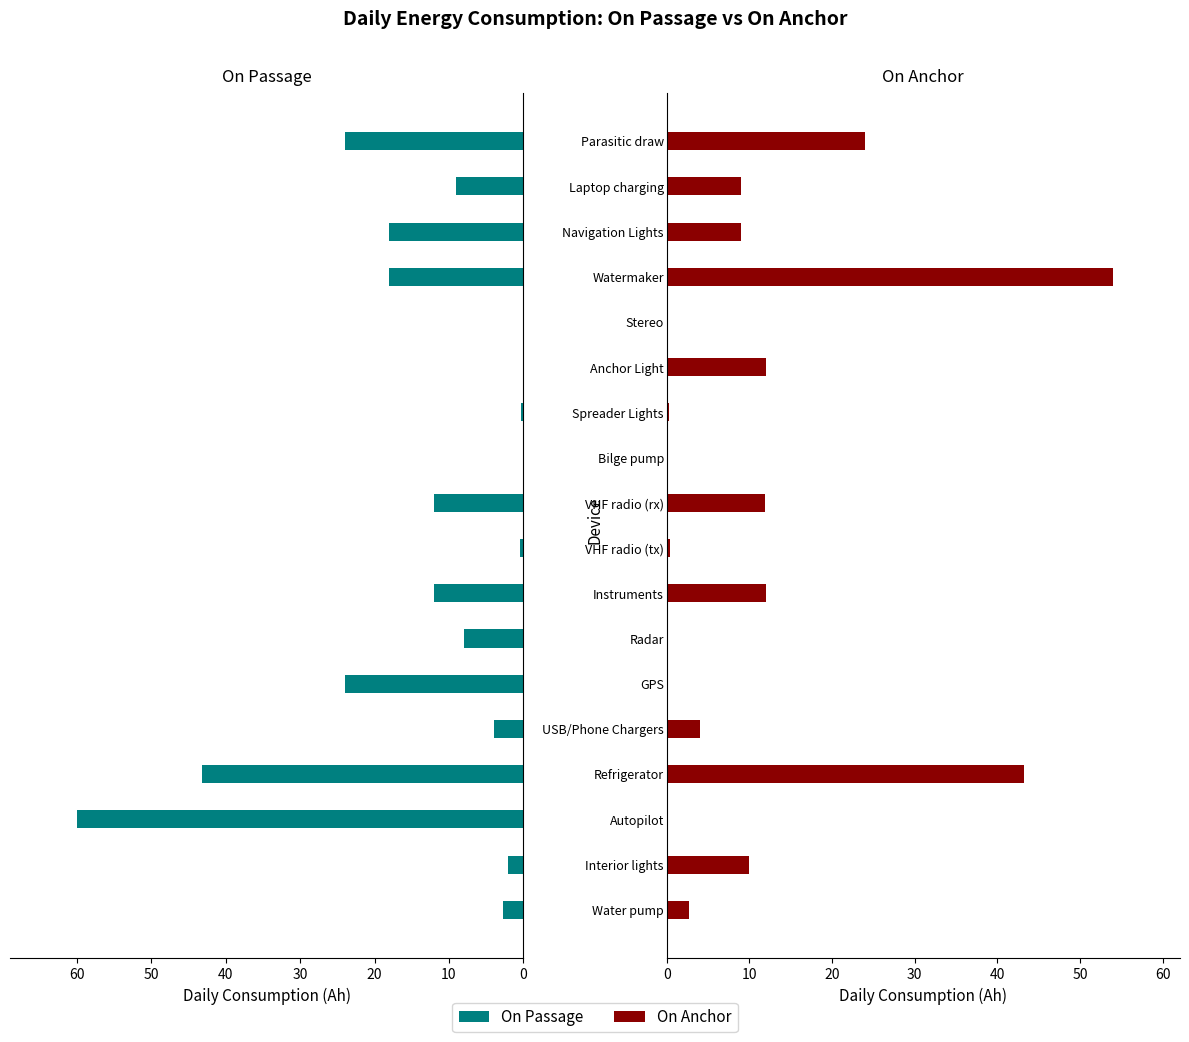

Count the number of data series in this chart.

2